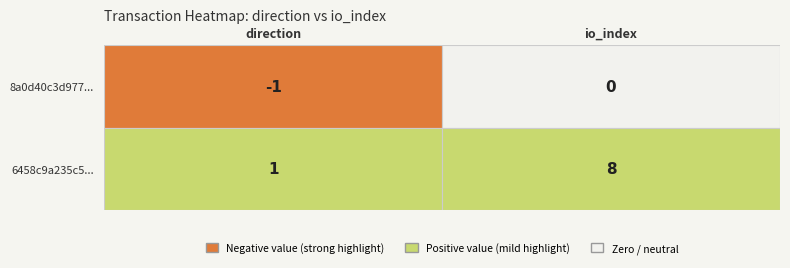

Between 0 and 1, which series saw the biggest shift?

6458c9a235c5...